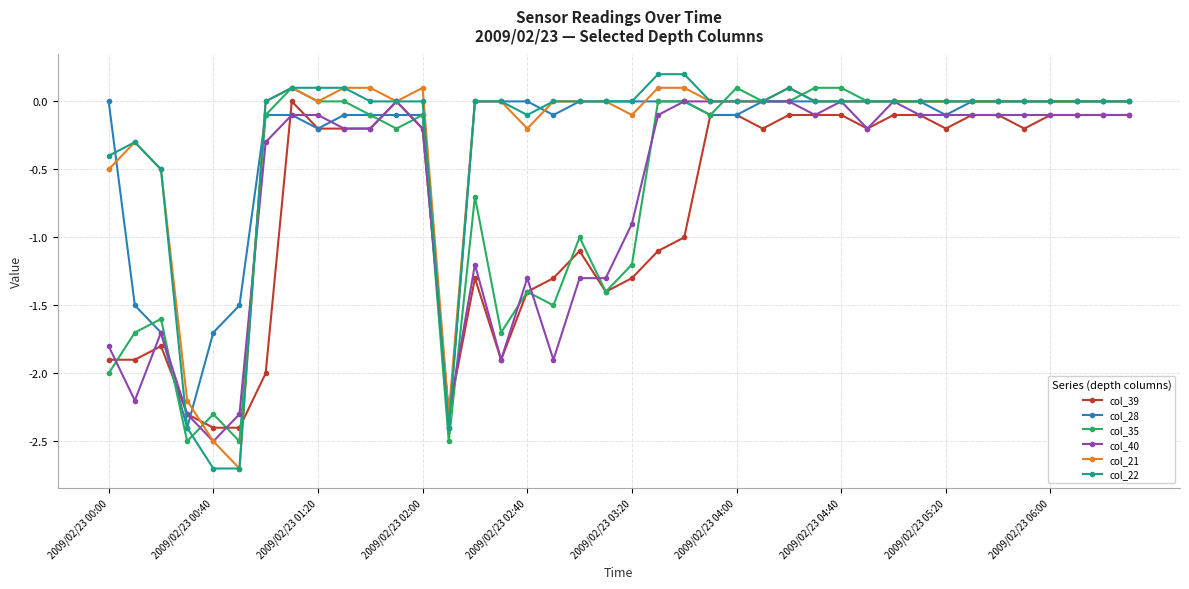

What is the lowest value of the col_39 series?

-2.4